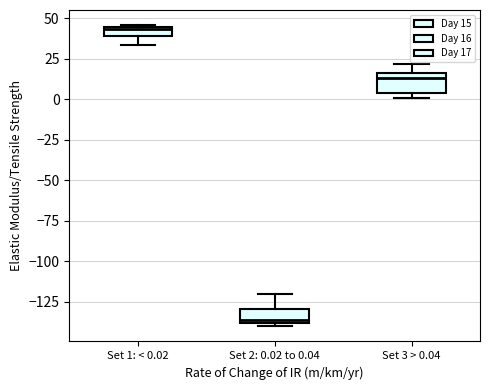

Where does the median line of the box for Set 2: 0.02 to 0.04 sit on the y-axis? The values are not printed on the chart, so give them approximately, as read against the axis.

-135